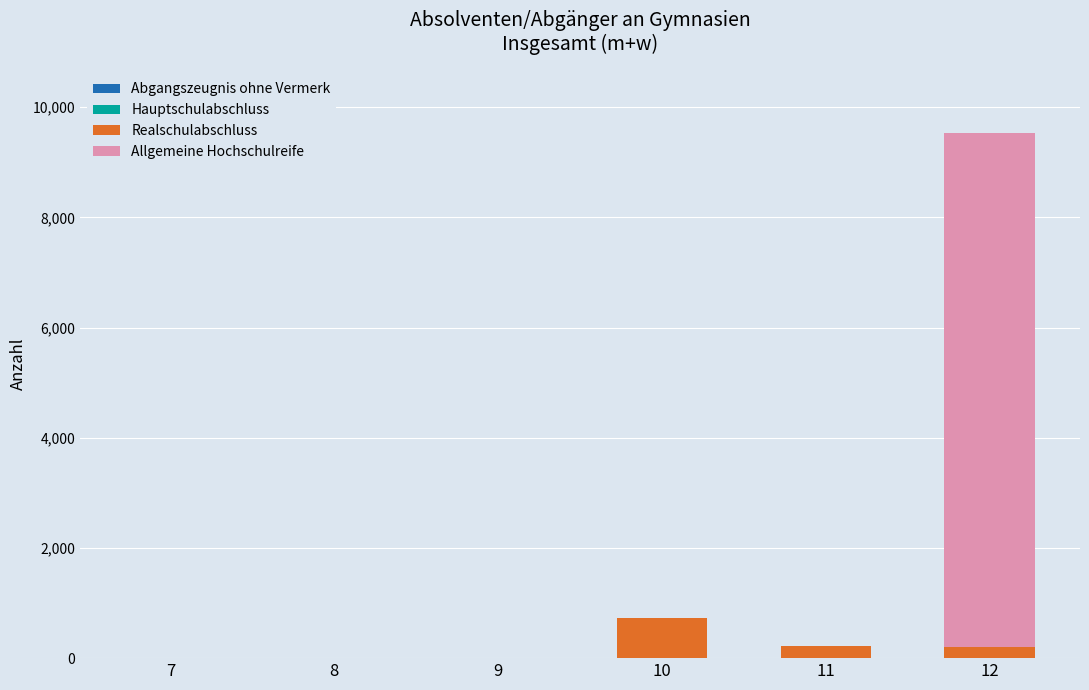

How many categories are shown in the chart?

6